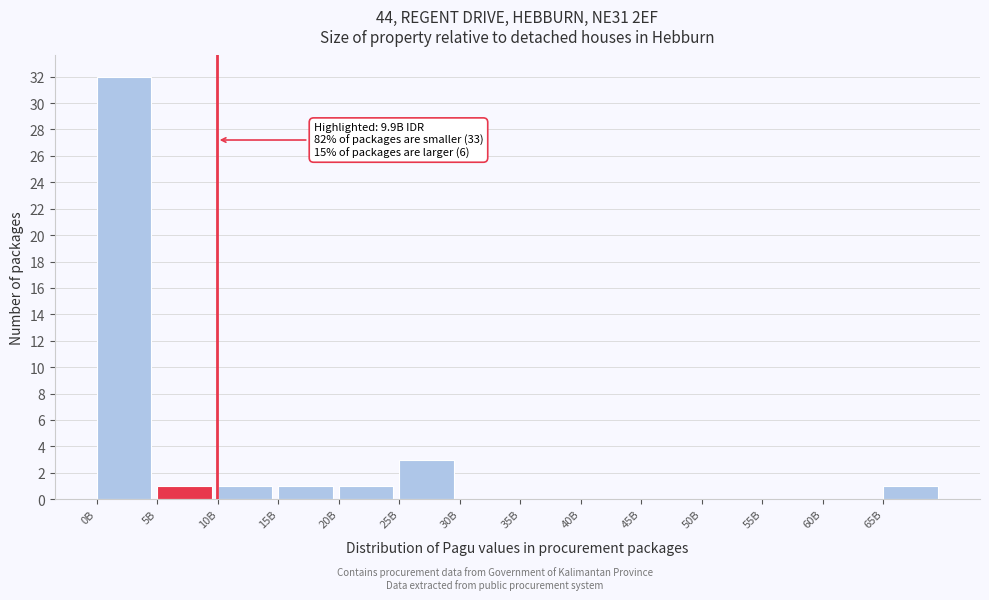

Reading left to right, list all the values displayed in this chart.

0B=32	5B=1	10B=1	15B=1	20B=1	25B=3	30B=0	35B=0	40B=0	45B=0	50B=0	55B=0	60B=0	65B=1